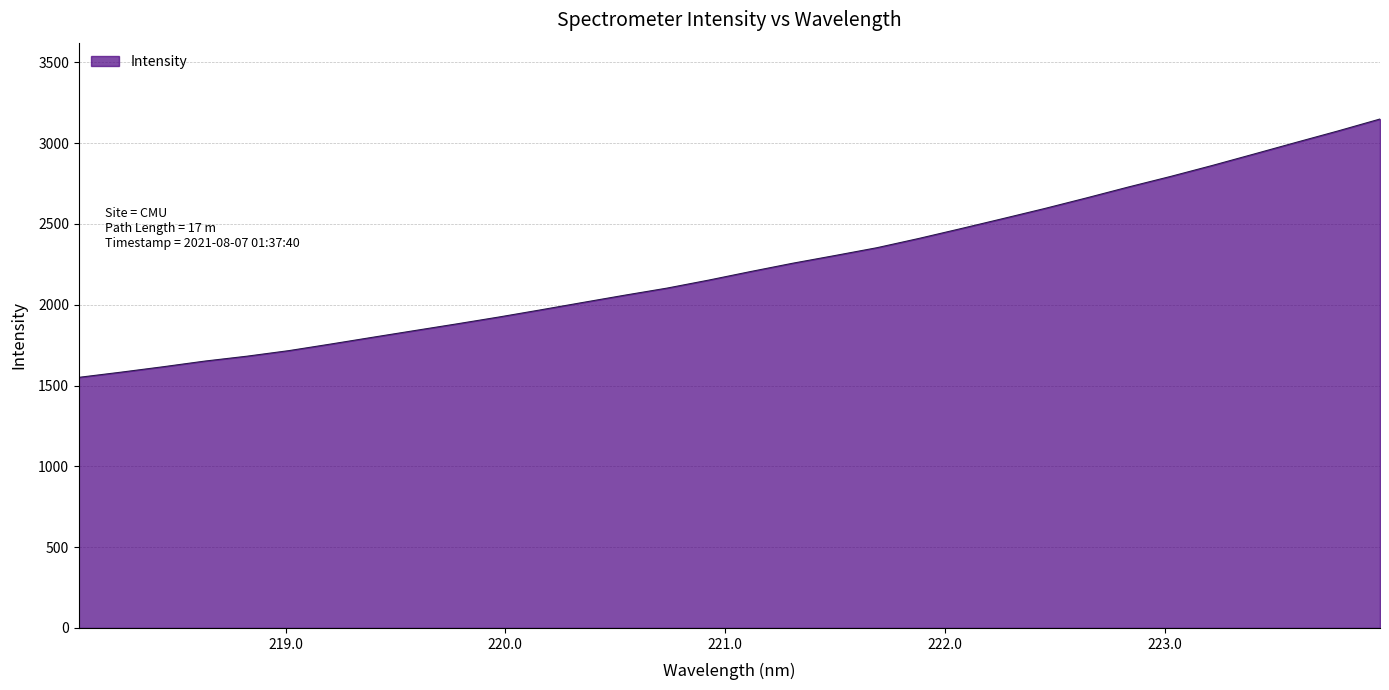

What is the greatest value displayed?

3149.0